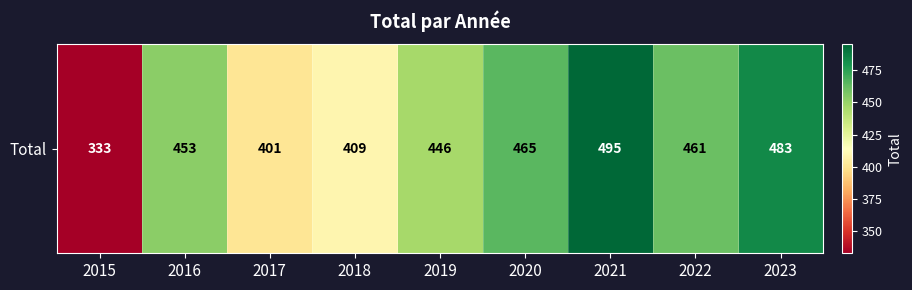

True or false: the data shows 483 at 2023.

True